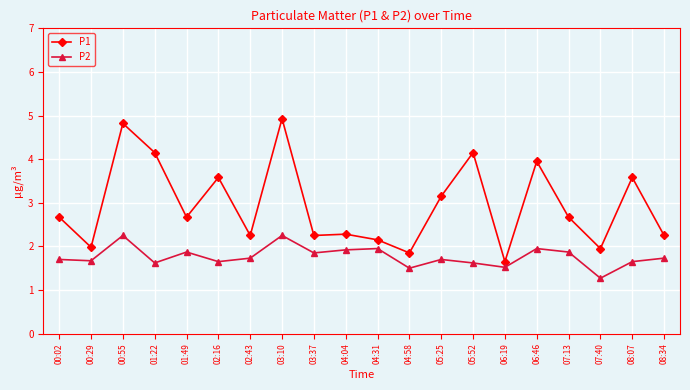

True or false: P2 and P1 cross at least once.

False